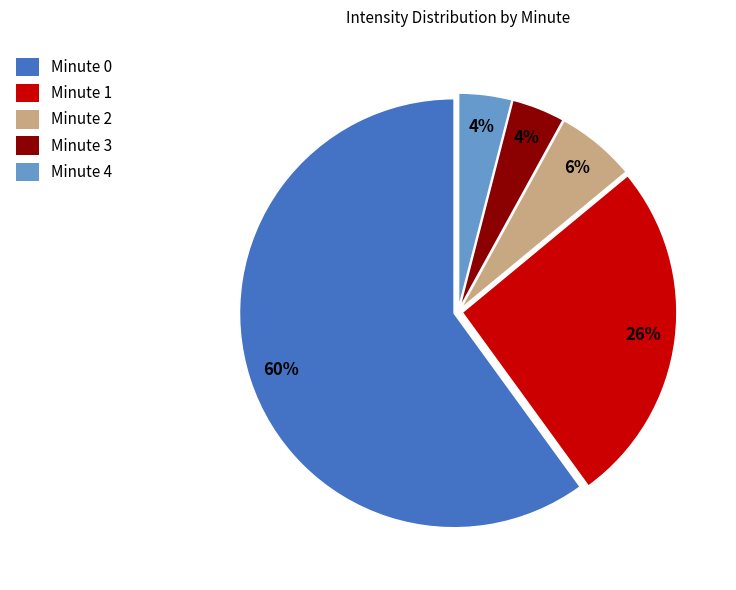

To the nearest percent, what is the average slice percentage?

20%